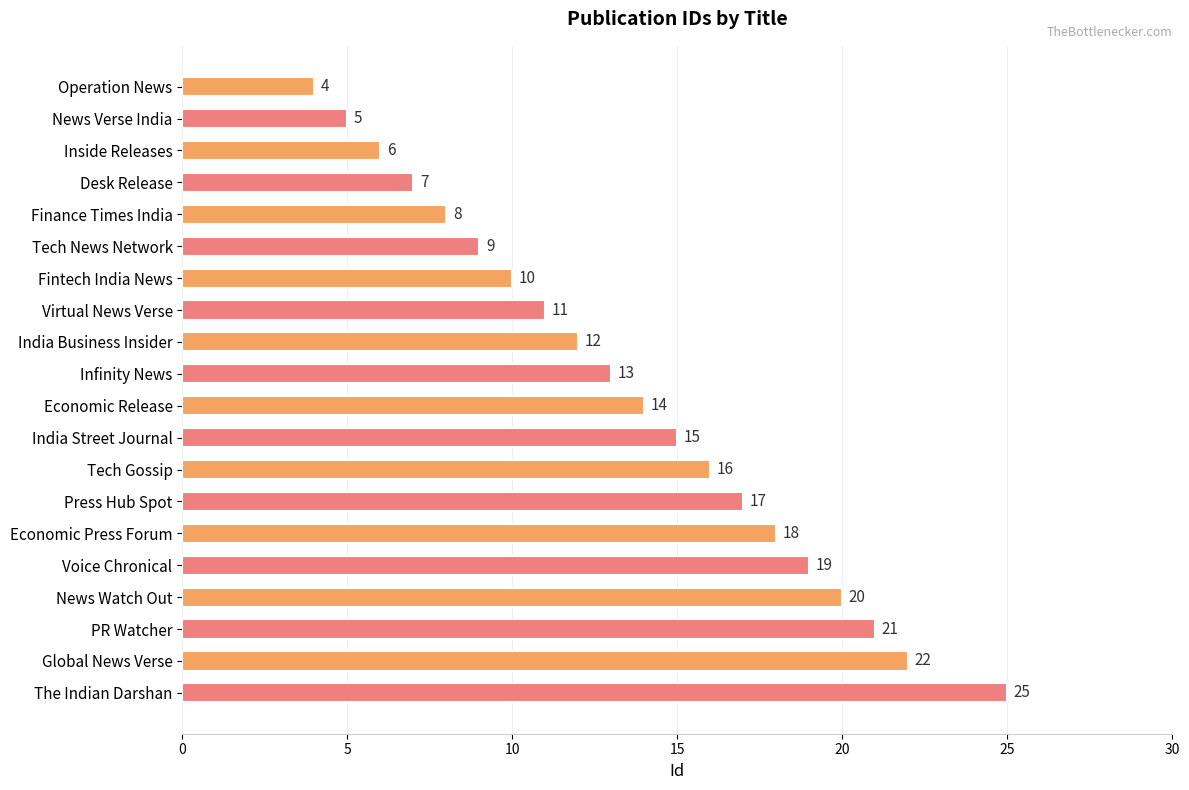

Reading top to bottom, what are all the values shown in this chart?

4	5	6	7	8	9	10	11	12	13	14	15	16	17	18	19	20	21	22	25